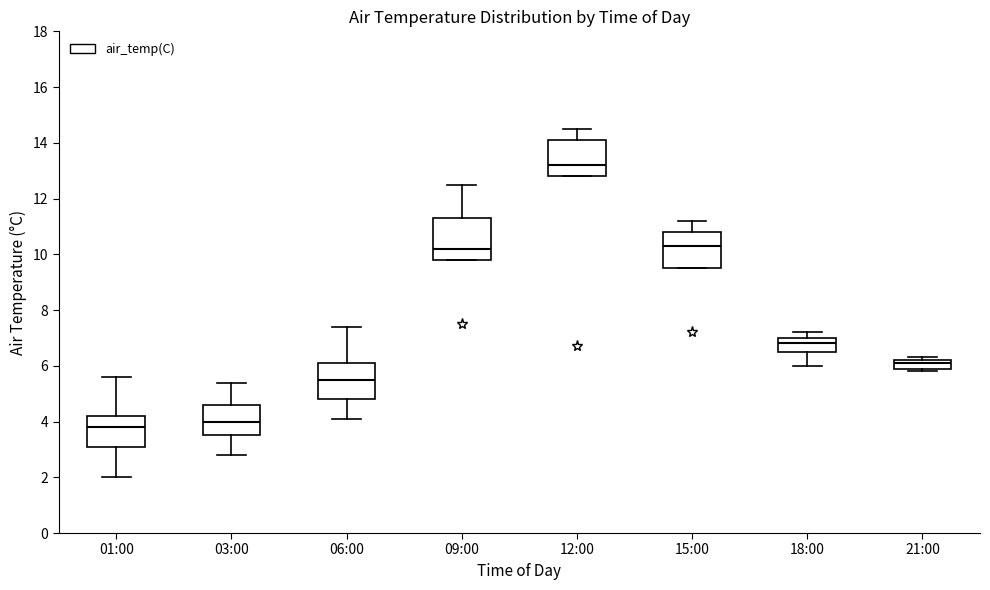

Which box's median line is the lowest?

01:00